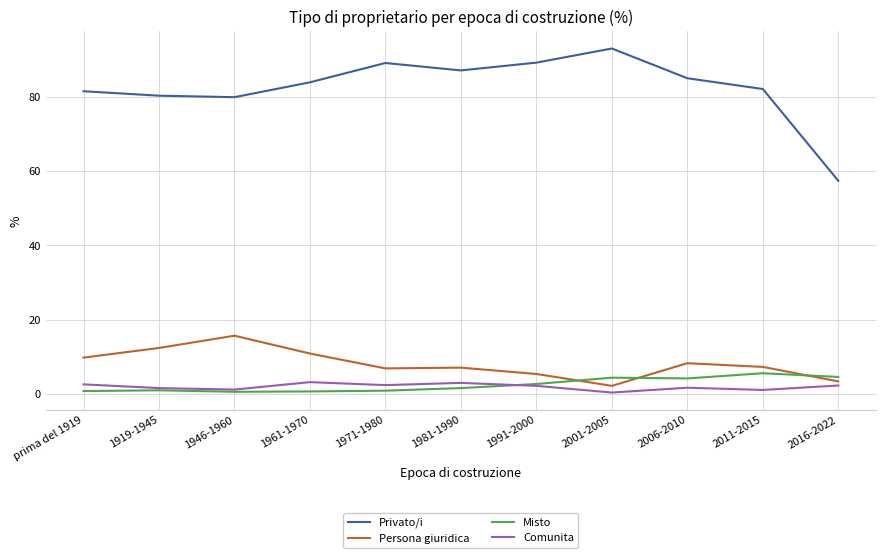

The value of Persona giuridica at 1961-1970 is 2.2. True or false?

False